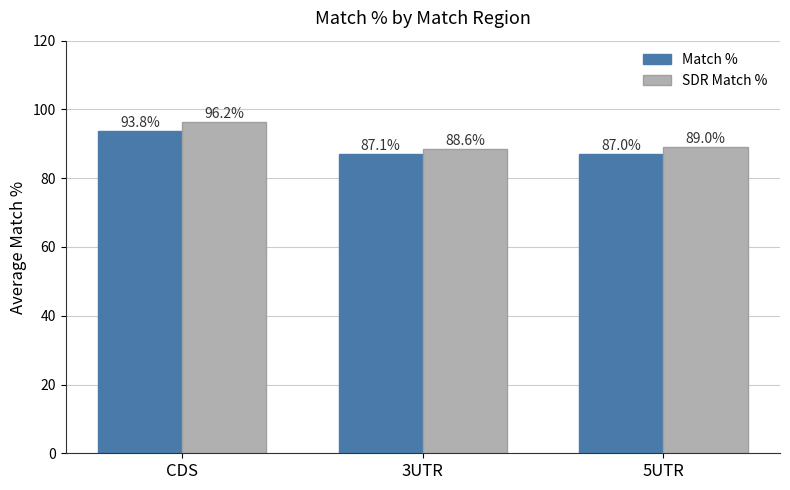

Are the bars grouped side by side (vs. stacked)?

Yes